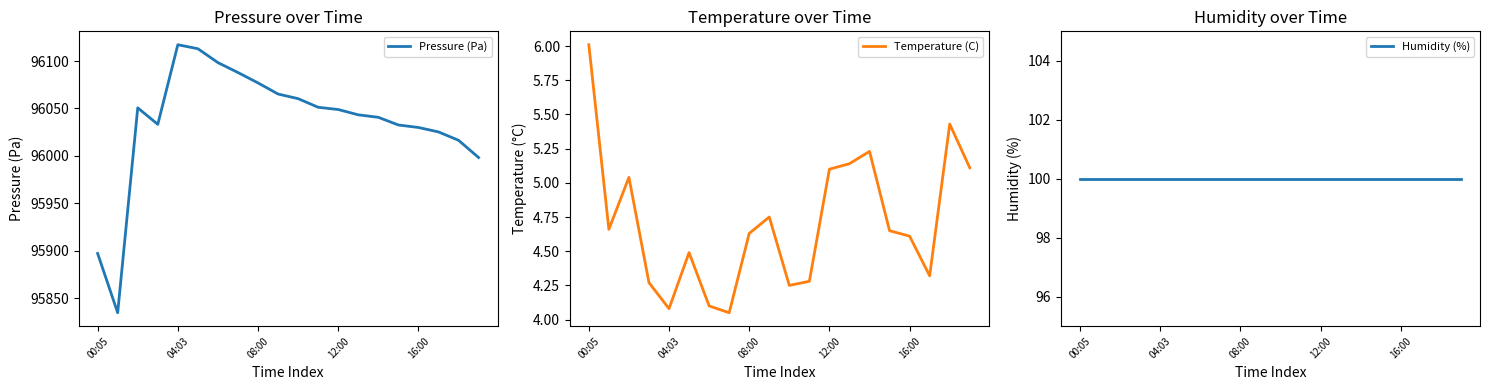

Does the chart have visible grid lines?

No